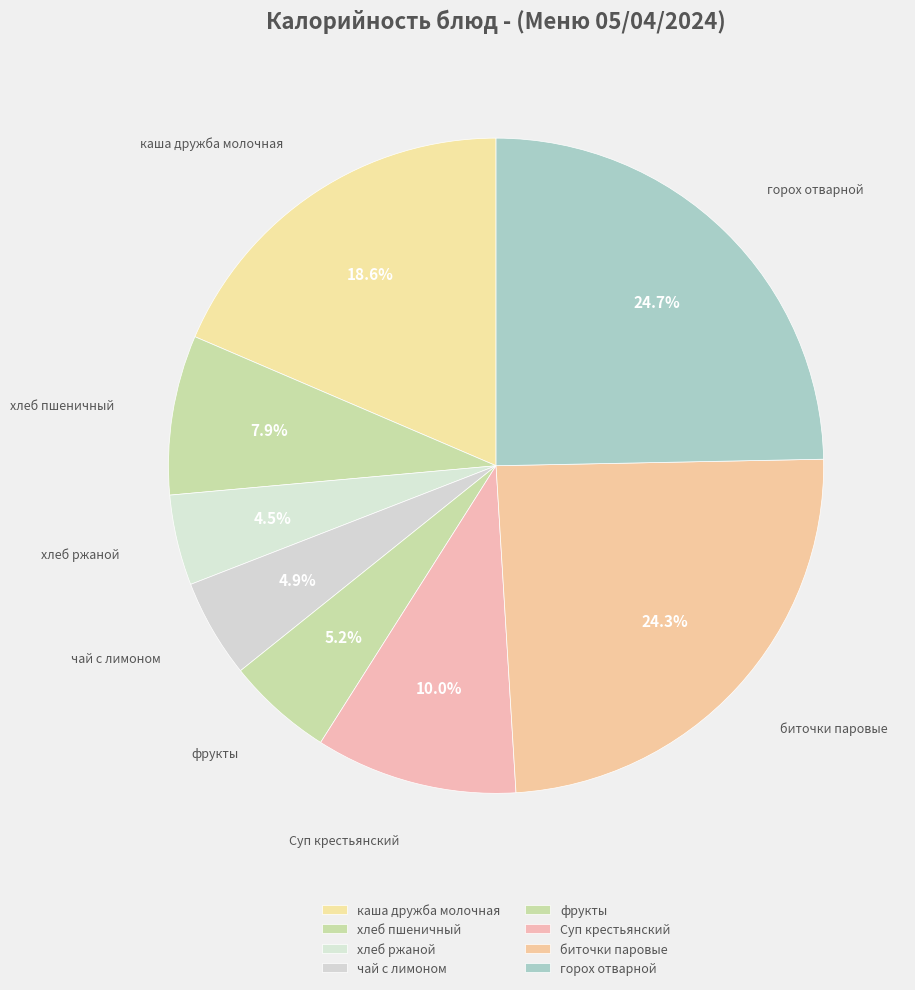

Is it true that каша дружба молочная is 19% of the pie?

True